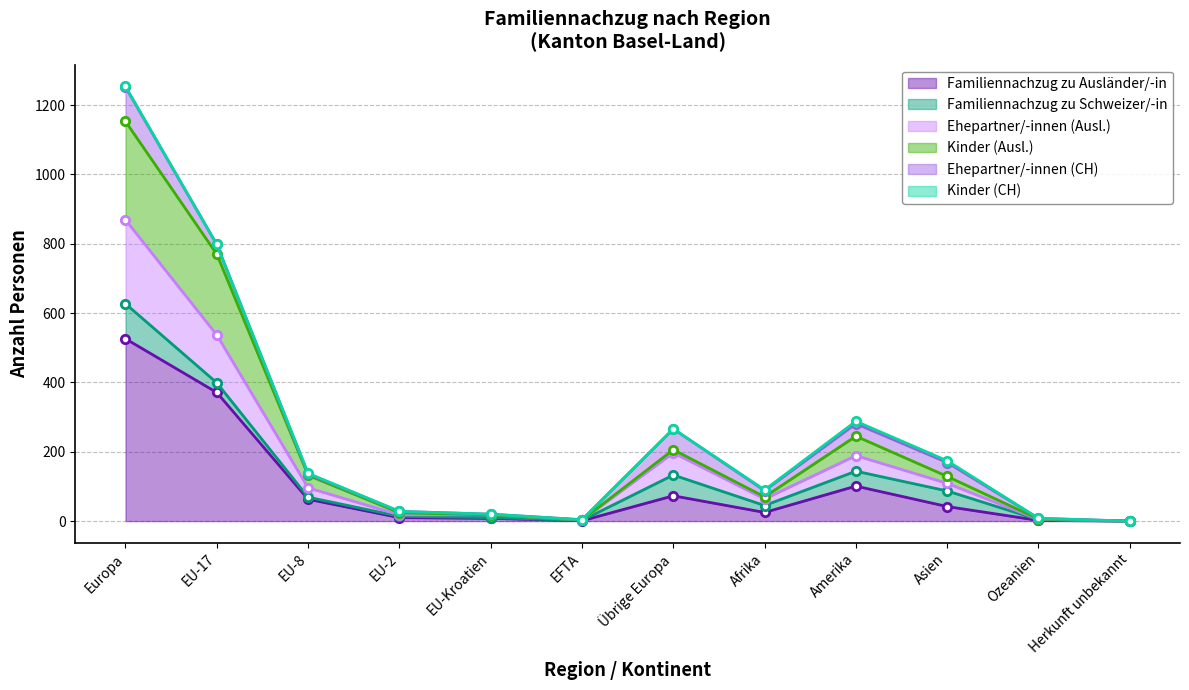

Does the chart have visible grid lines?

Yes